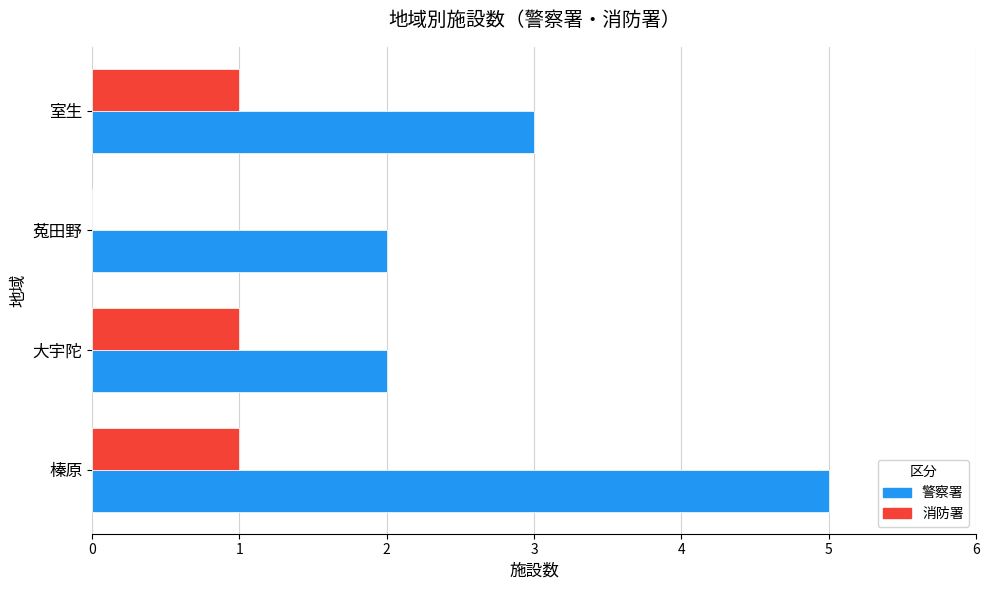

Which series has the largest range (max minus min)?

警察署